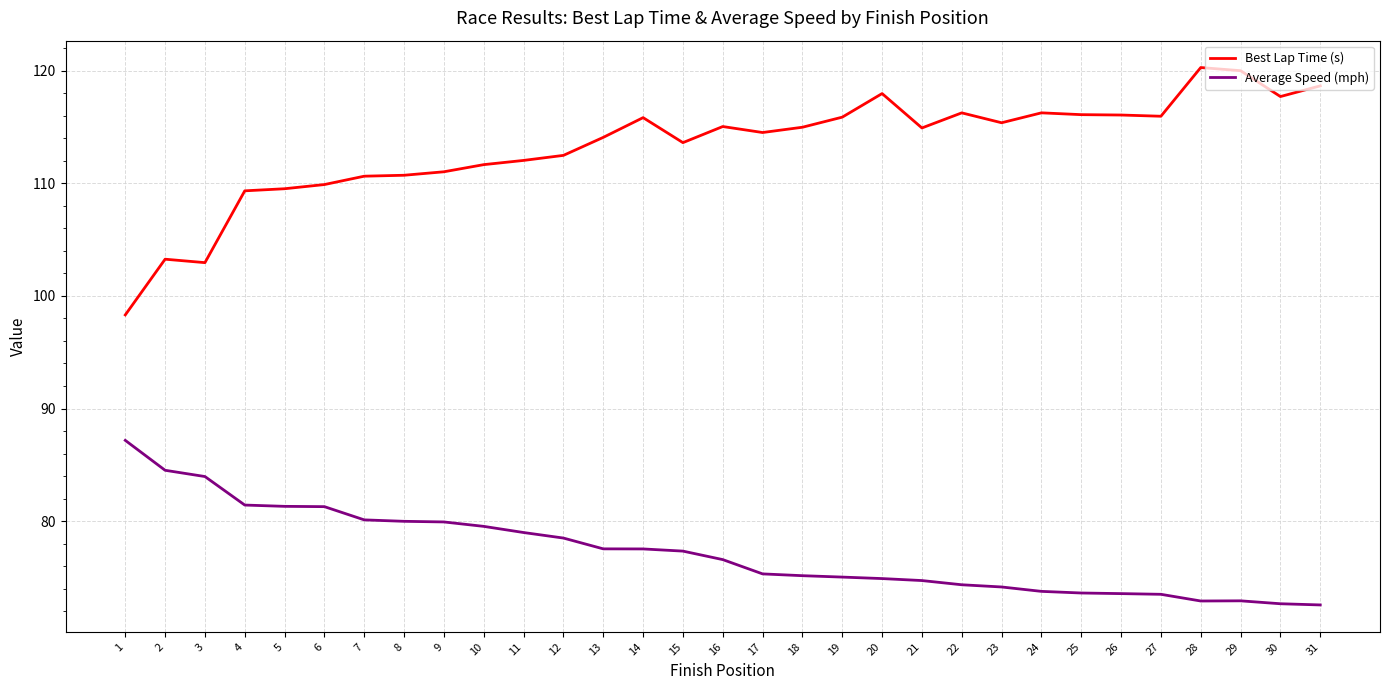

What is the difference between the second highest and second lowest values in the Best Lap Time (s) series?

17.0